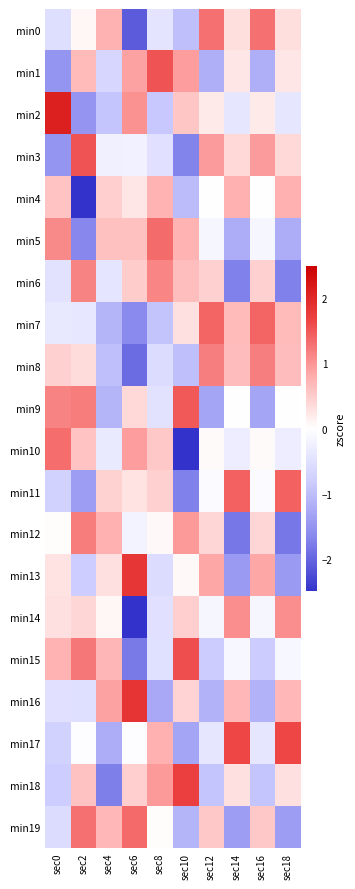

How many data points does each series have?

10